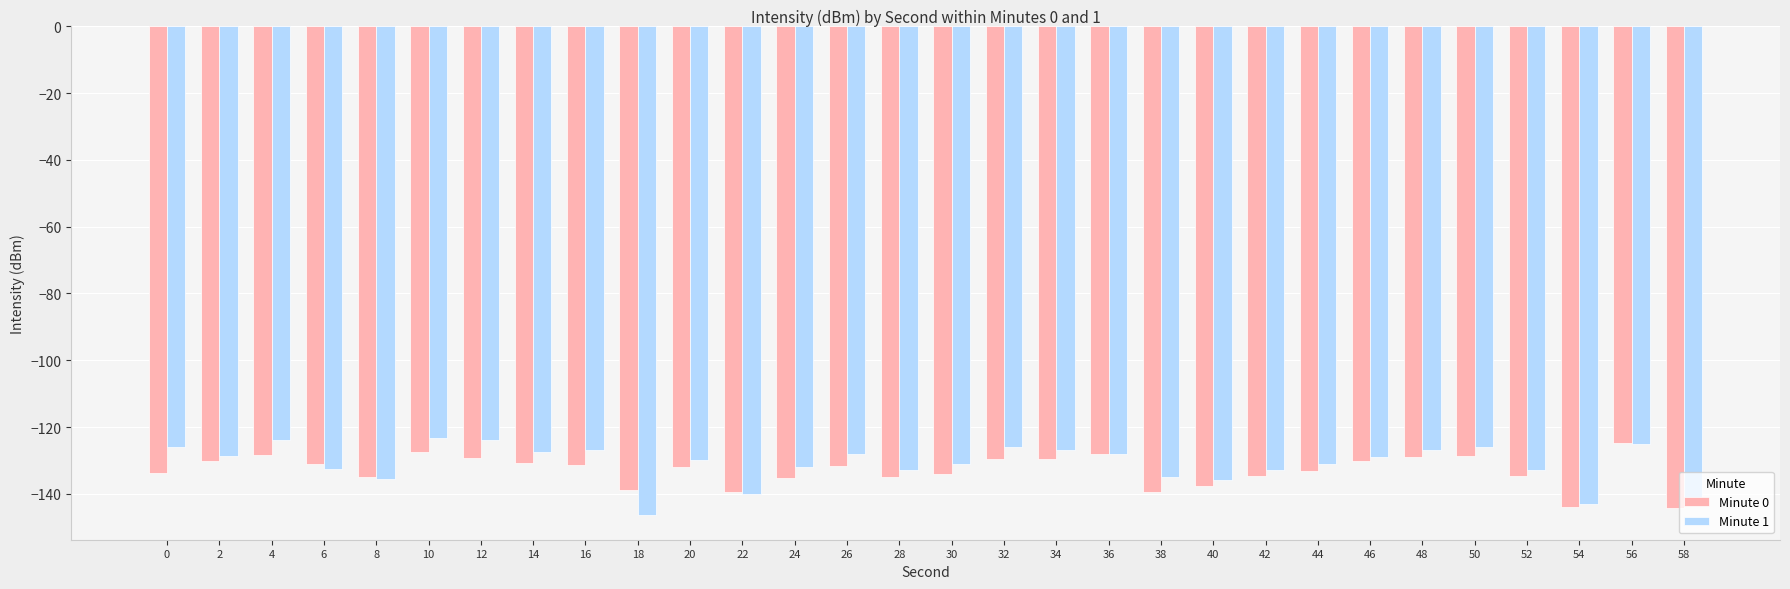

What is the total value across all series at 42?

-267.7